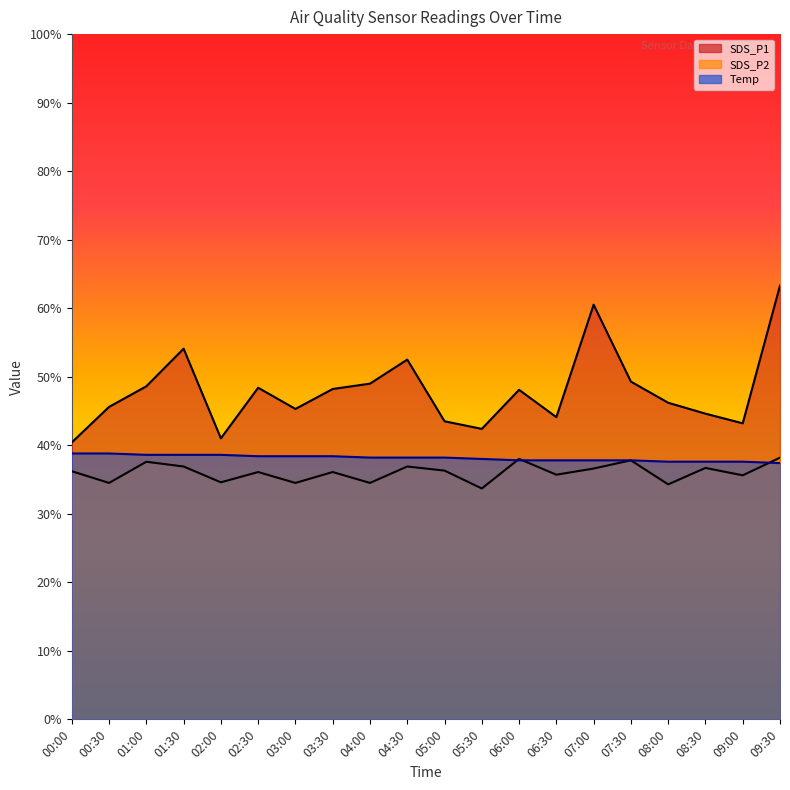

What position from the left is 07:00?

15